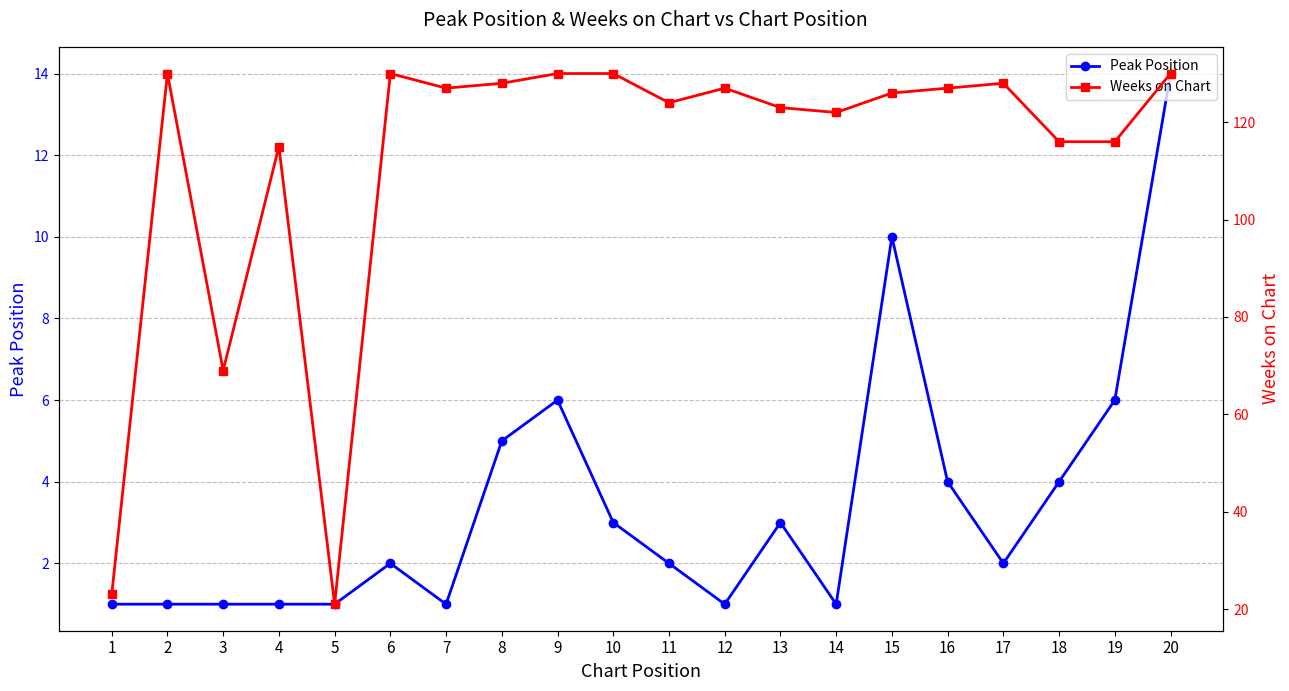

Where is Weeks on Chart nearest to the value 75?

3